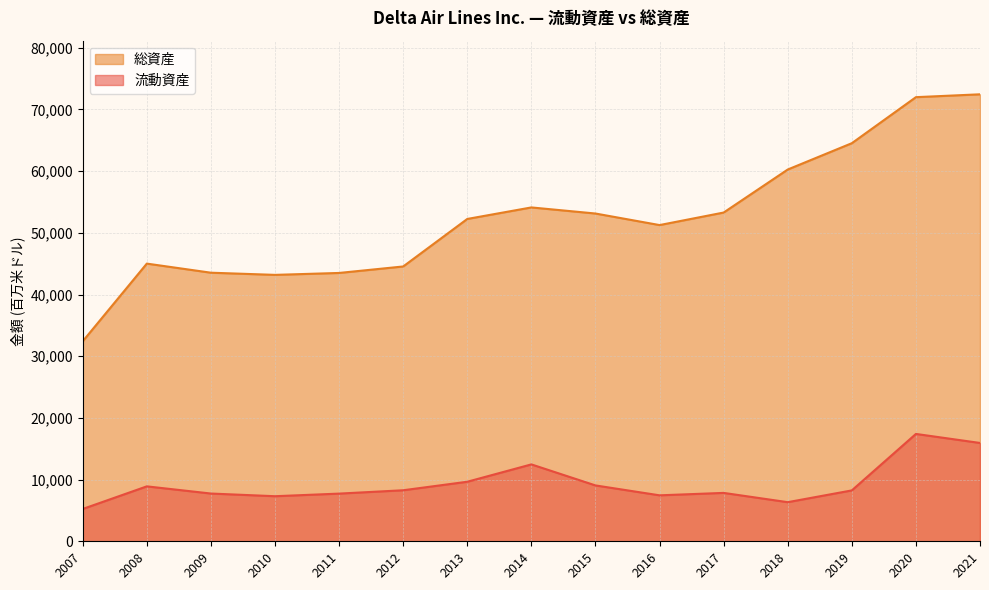

Between 2008 and 2021, which is larger?

2021